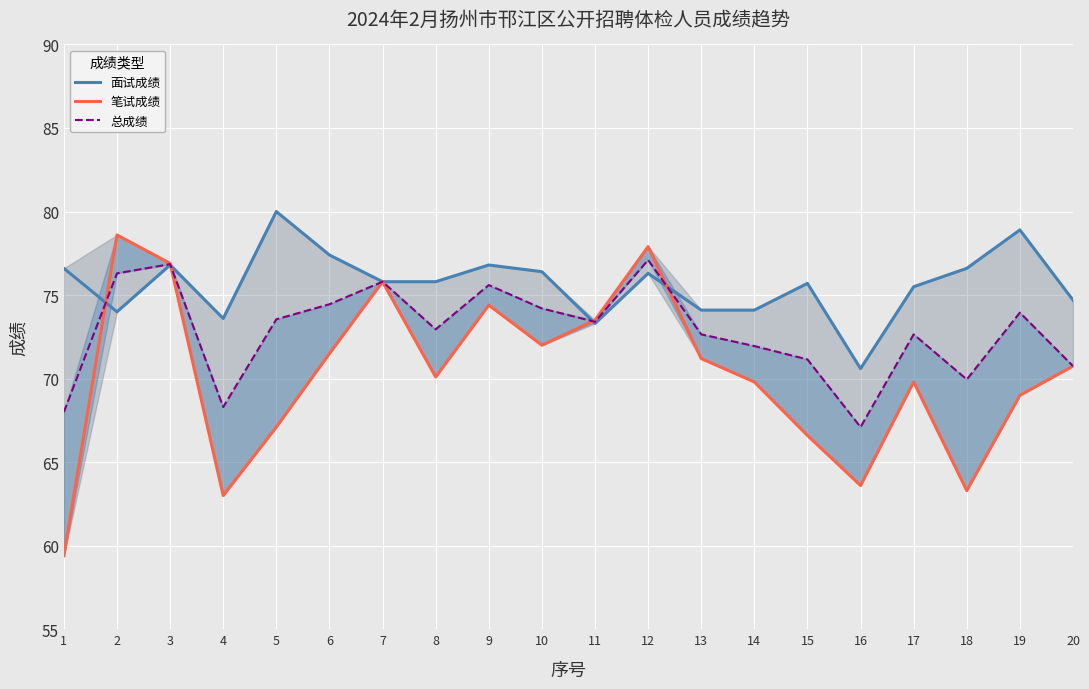

Which series ends up on top after the final intersection of 总成绩 and 面试成绩?

面试成绩